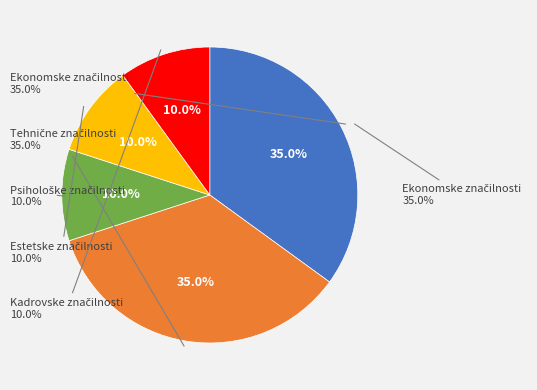

Which has a higher value, Tehnične značilnosti or Psihološke značilnosti?

Tehnične značilnosti